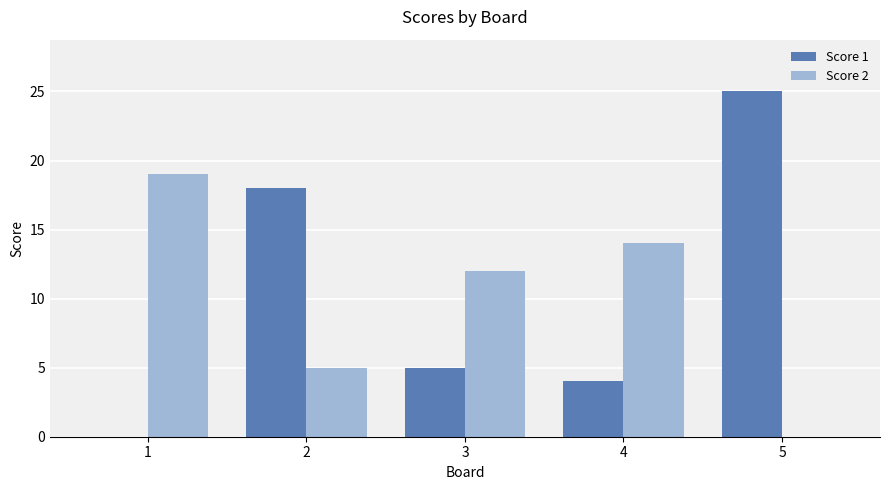

What is the sum of all Score 2 values?

50